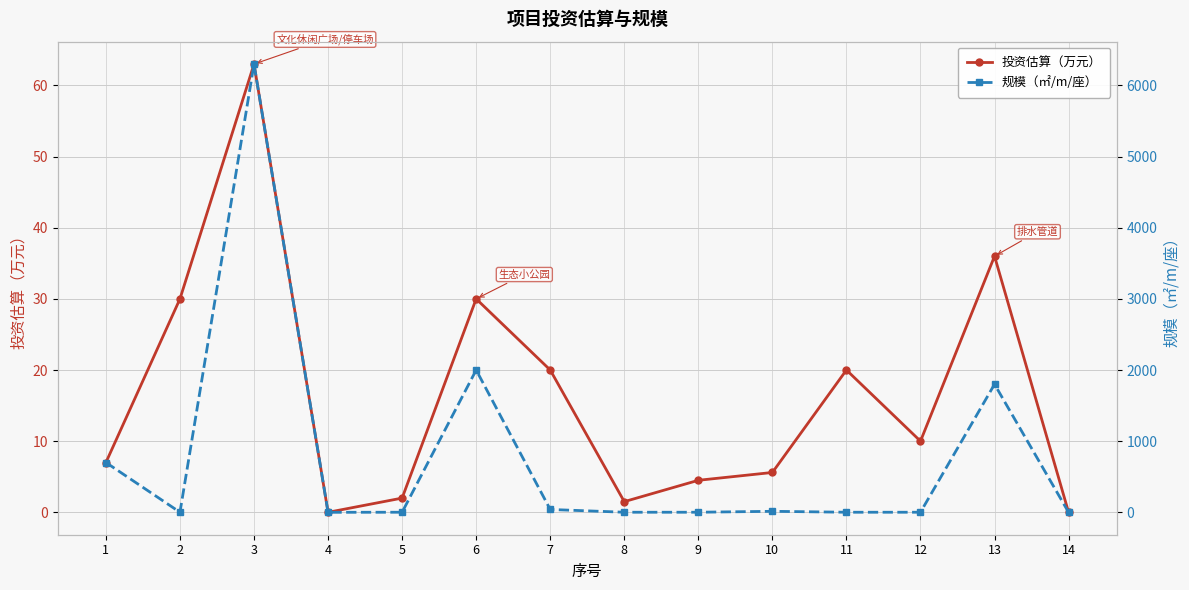

Between which two adjacent categories do 投资估算（万元） and 规模（㎡/m/座） first intersect?

1 and 2